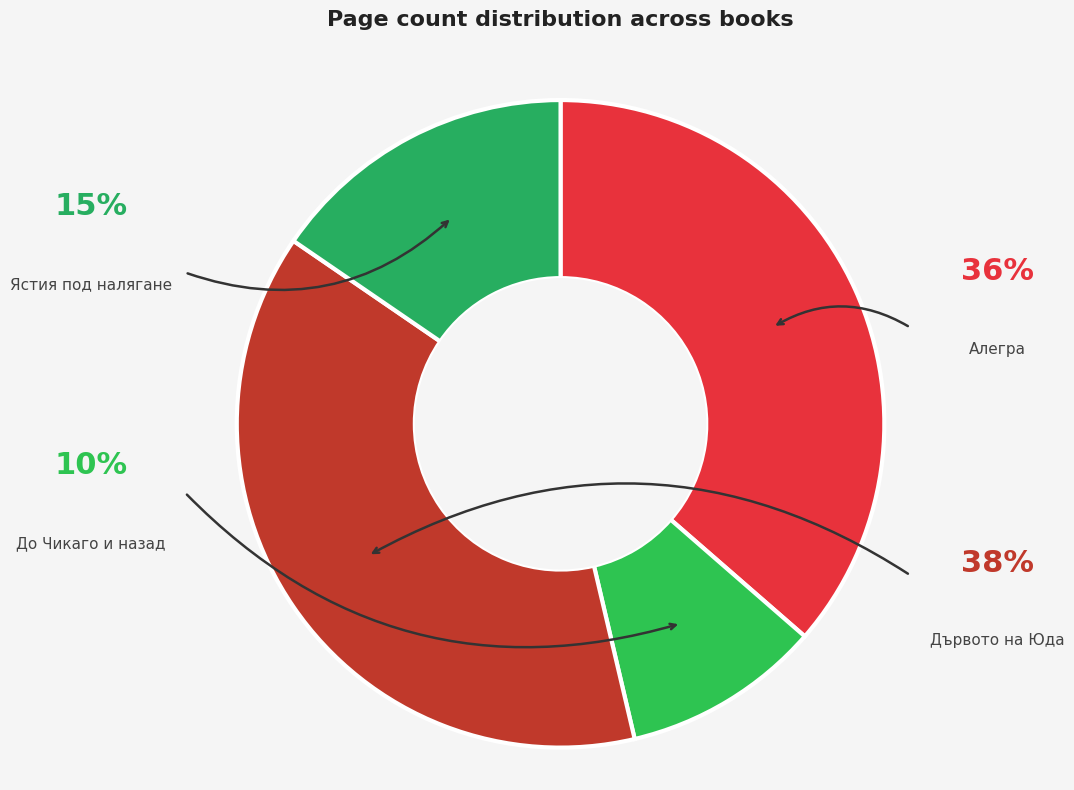

Count the number of slices in the pie.

4